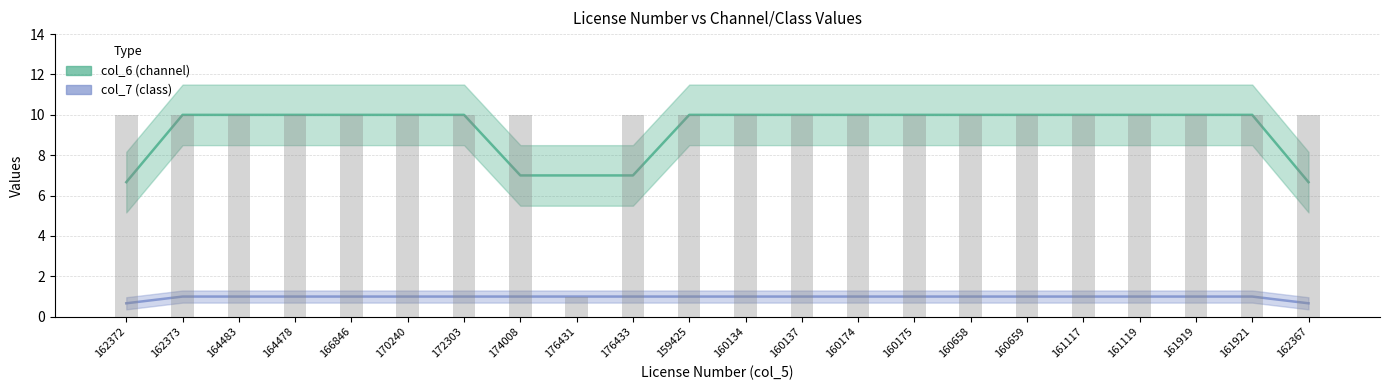

Reading left to right, list all the values displayed in this chart.

col_6: 162372=6.7	162373=10.0	164483=10.0	164478=10.0	166846=10.0	170240=10.0	172303=10.0	174008=7.0	176431=7.0	176433=7.0	159425=10.0	160134=10.0	160137=10.0	160174=10.0	160175=10.0	160658=10.0	160659=10.0	161117=10.0	161119=10.0	161919=10.0	161921=10.0	162367=6.7
col_7: 162372=0.7	162373=1.0	164483=1.0	164478=1.0	166846=1.0	170240=1.0	172303=1.0	174008=1.0	176431=1.0	176433=1.0	159425=1.0	160134=1.0	160137=1.0	160174=1.0	160175=1.0	160658=1.0	160659=1.0	161117=1.0	161119=1.0	161919=1.0	161921=1.0	162367=0.7
col_6 raw: 162372=10.0	162373=10.0	164483=10.0	164478=10.0	166846=10.0	170240=10.0	172303=10.0	174008=10.0	176431=1.0	176433=10.0	159425=10.0	160134=10.0	160137=10.0	160174=10.0	160175=10.0	160658=10.0	160659=10.0	161117=10.0	161119=10.0	161919=10.0	161921=10.0	162367=10.0